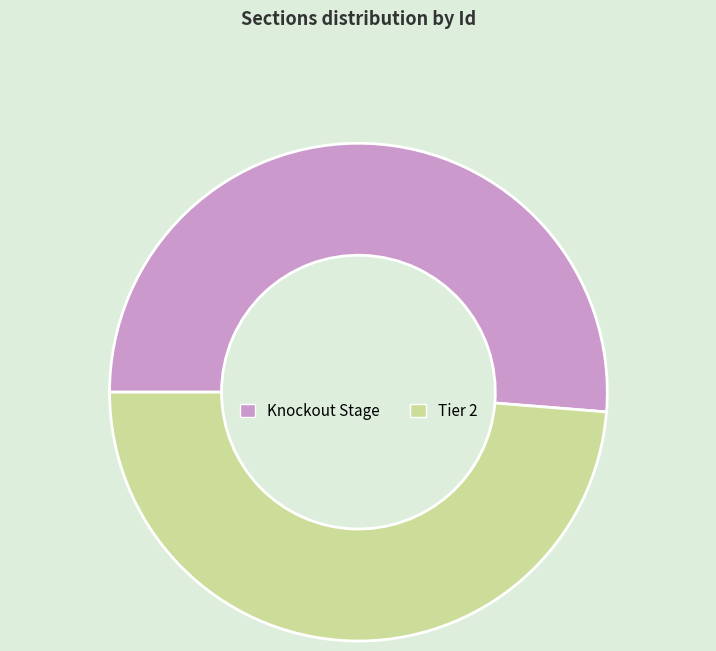

Which category has the smallest portion of the pie?

Tier 2